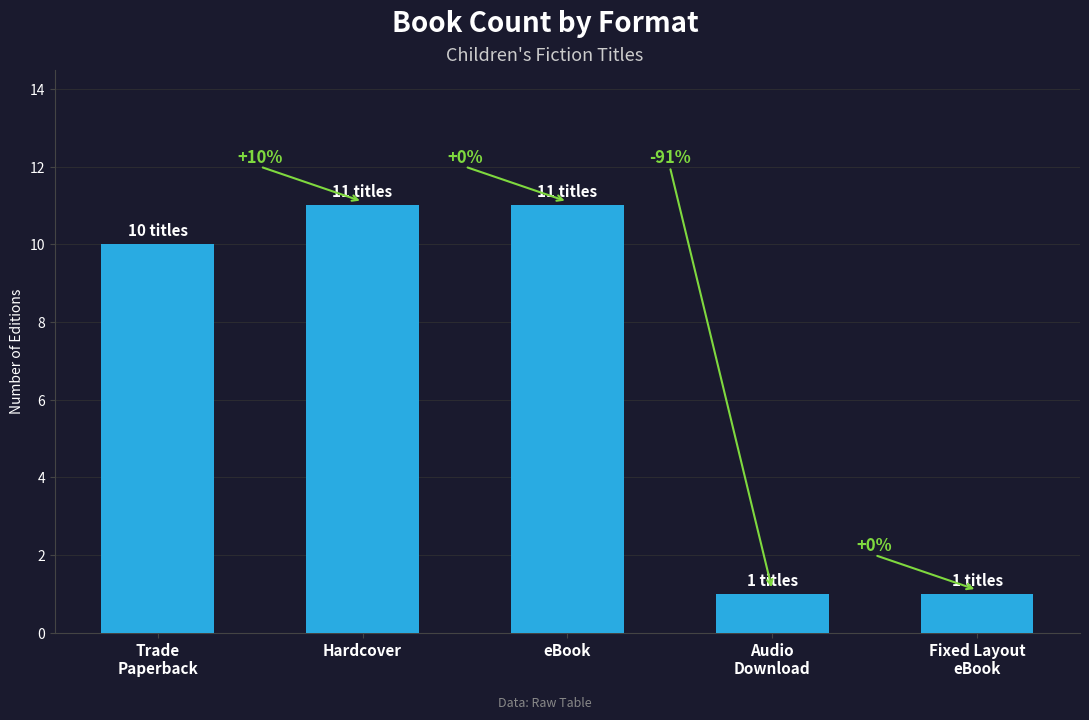

Are the bars horizontal?

No